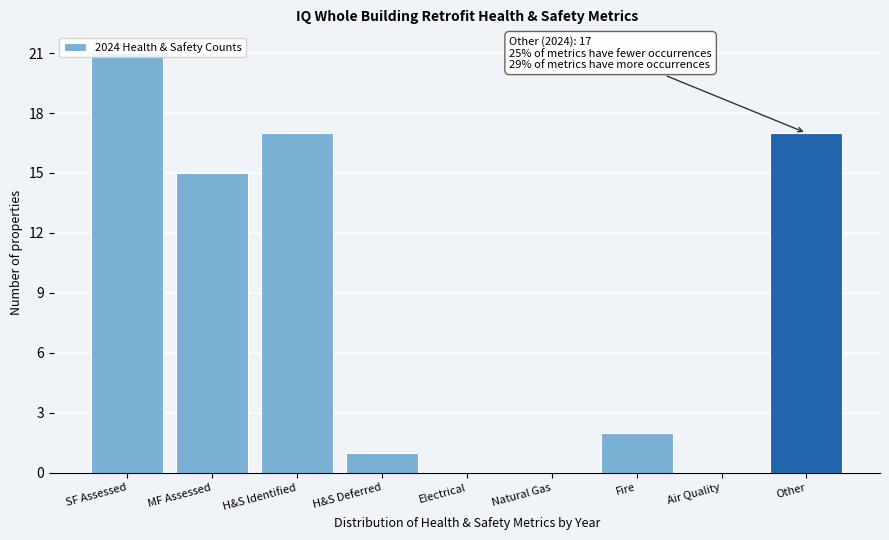

What is the change in value from Air Quality to Other?

+17